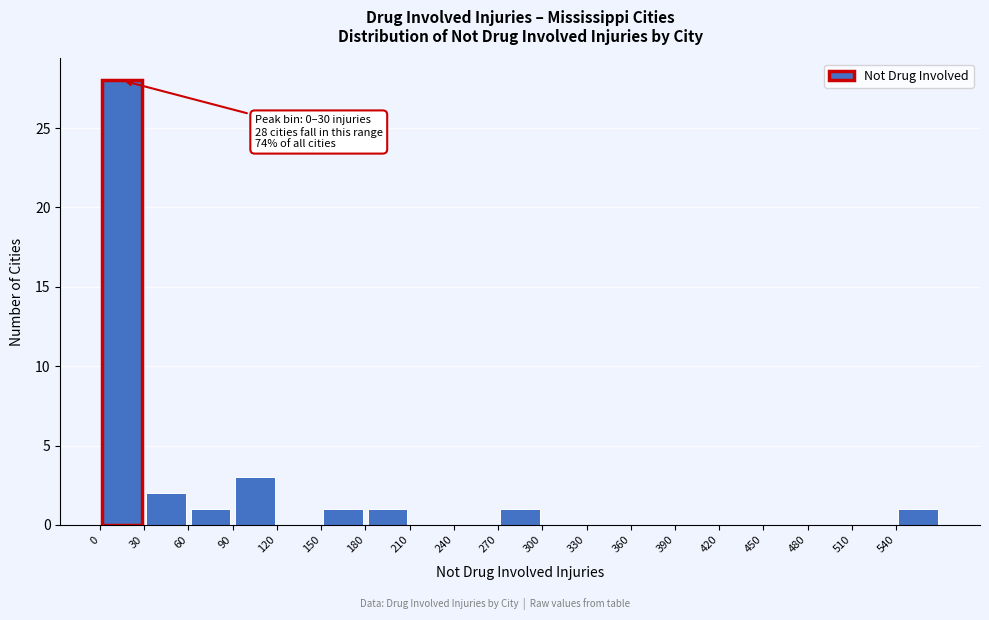

Which range on the x-axis has the tallest bar?

0 to 30